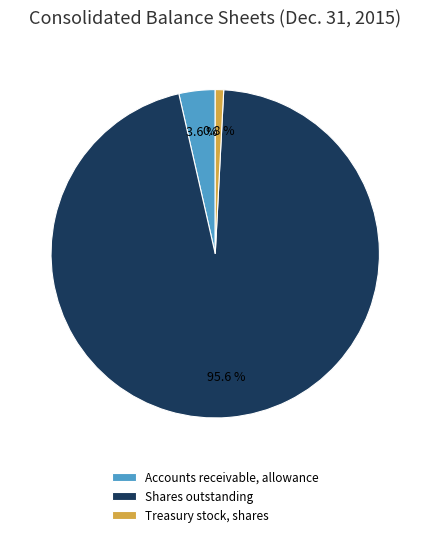

The Treasury stock, shares slice represents 1% of the pie. True or false?

True